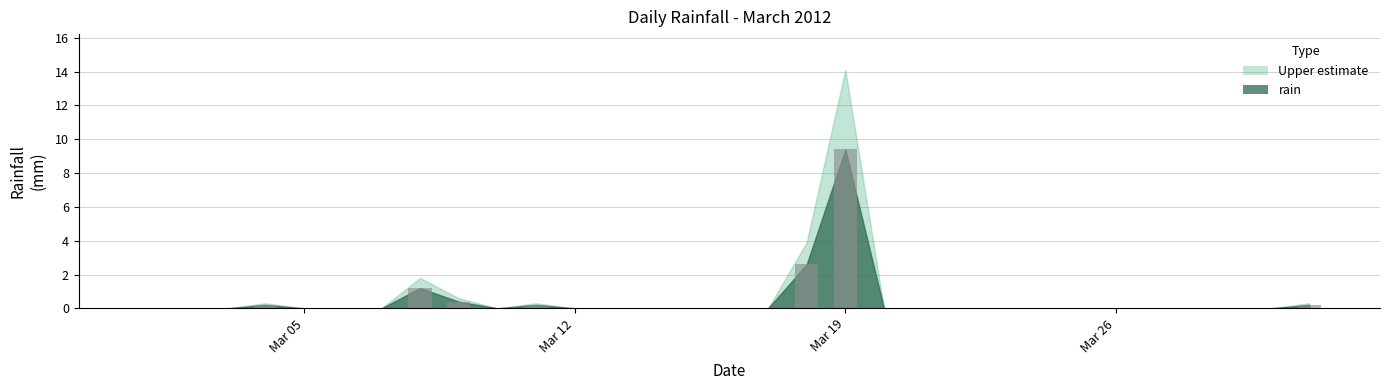

What is the greatest value displayed?

9.4